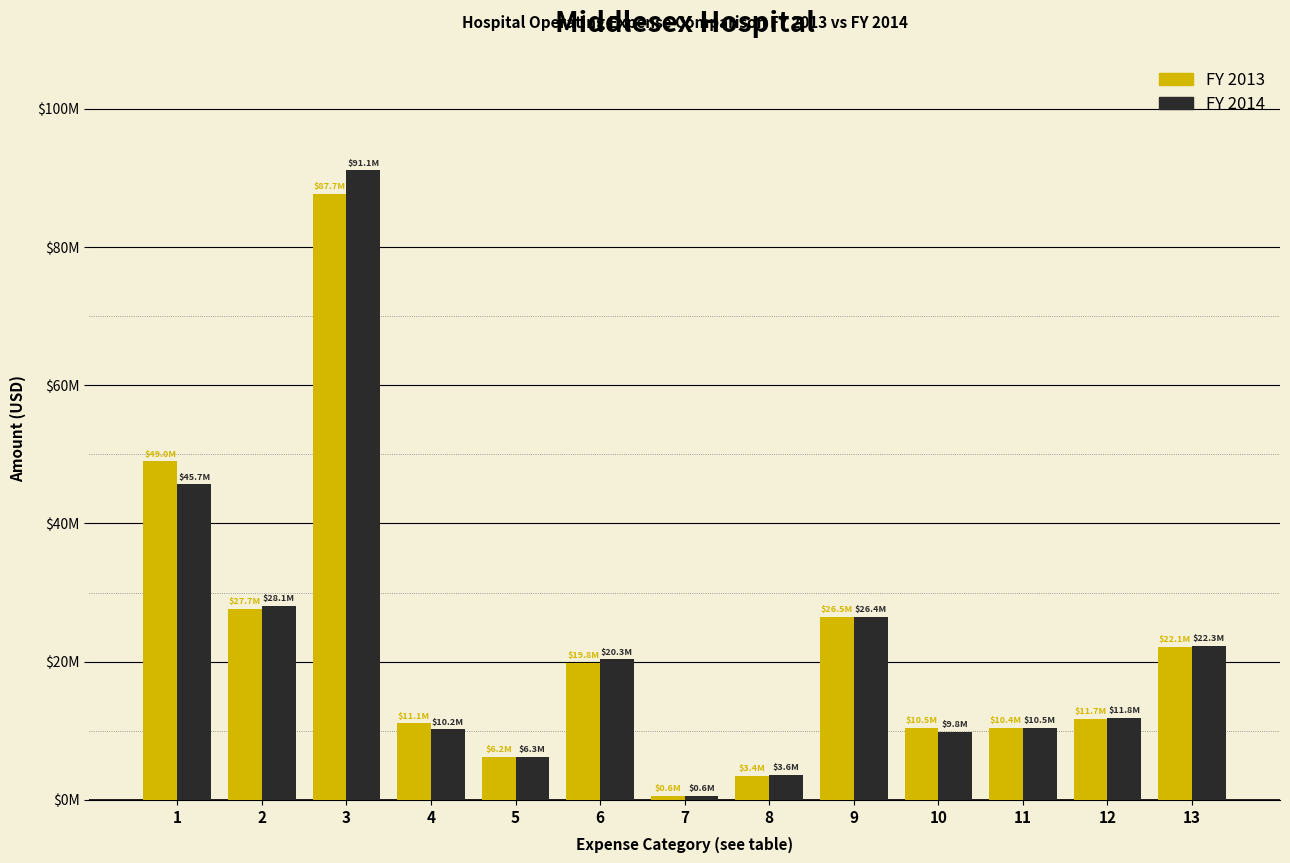

What are all the series names shown in the legend?

FY 2013, FY 2014